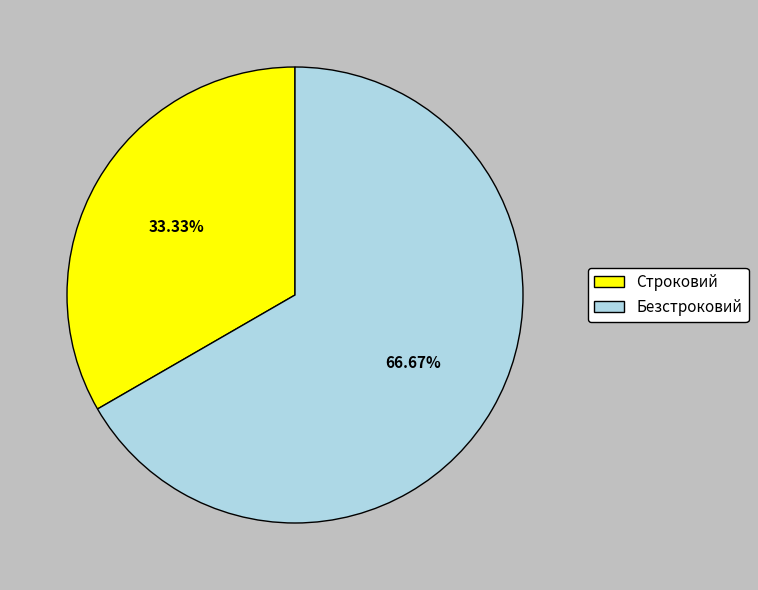

Do Строковий and Безстроковий together represent more than half of the pie?

Yes